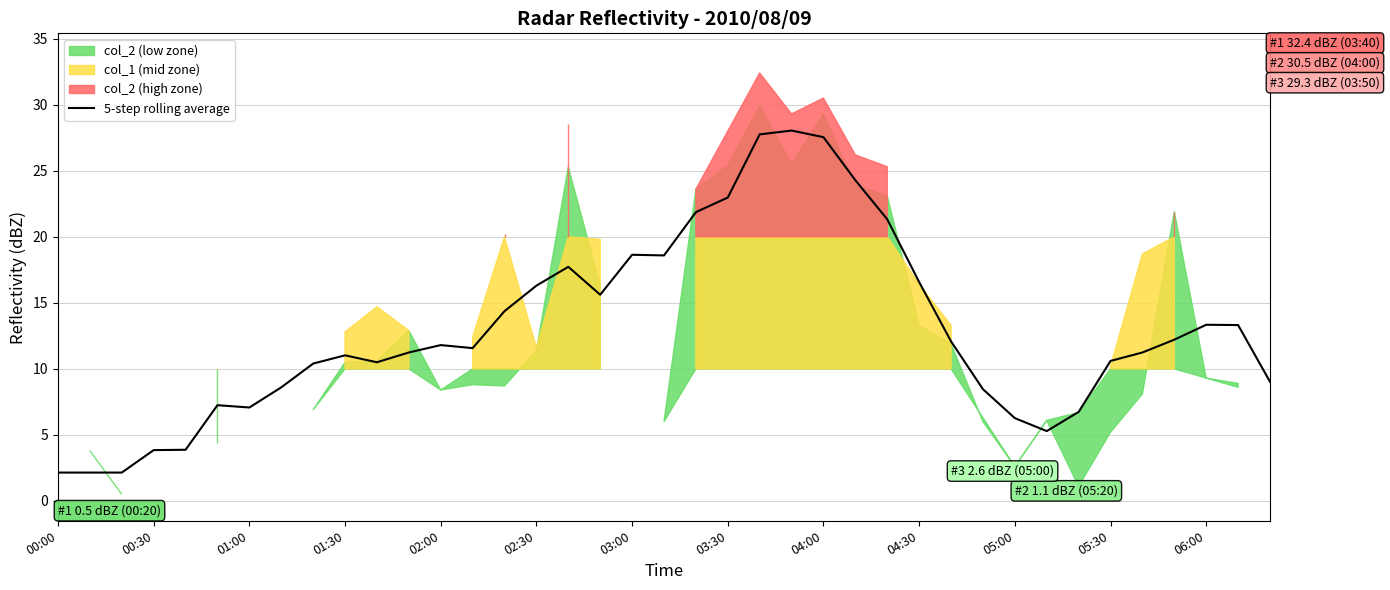

What is the approximate value at 28?

12.1